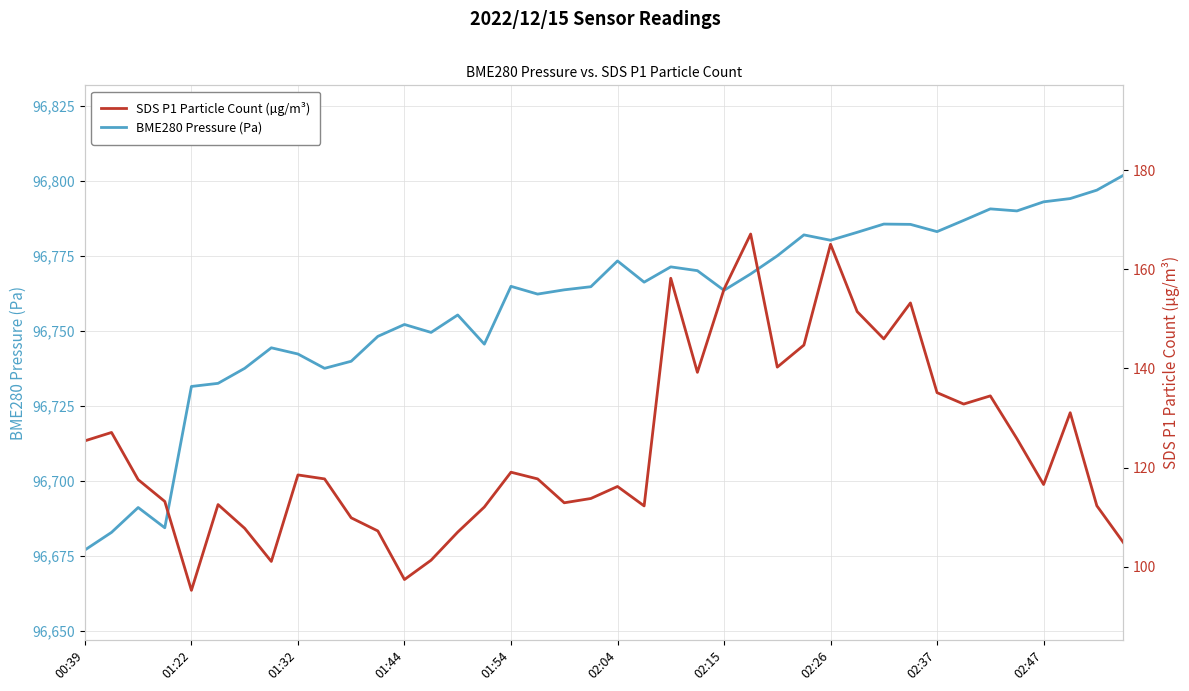

What is the maximum value for BME280 Pressure (Pa)?

96801.9